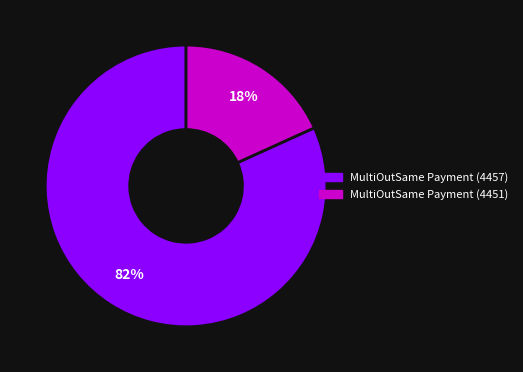

To the nearest percent, what is the combined percentage of MultiOutSame Payment (4451) and MultiOutSame Payment (4457)?

100%